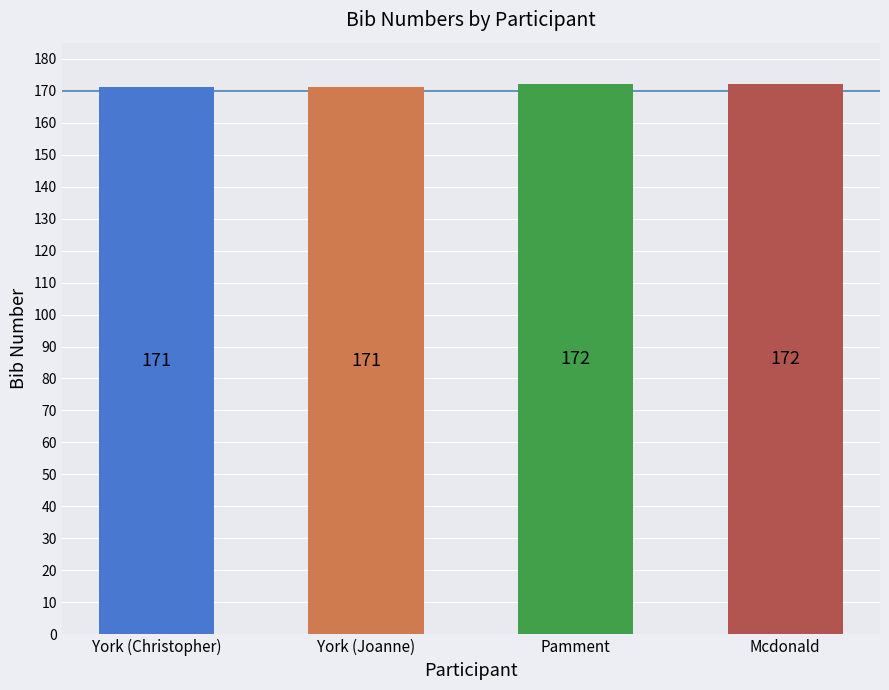

List the labels in order of value, smallest first.

York, York, Pamment, Mcdonald